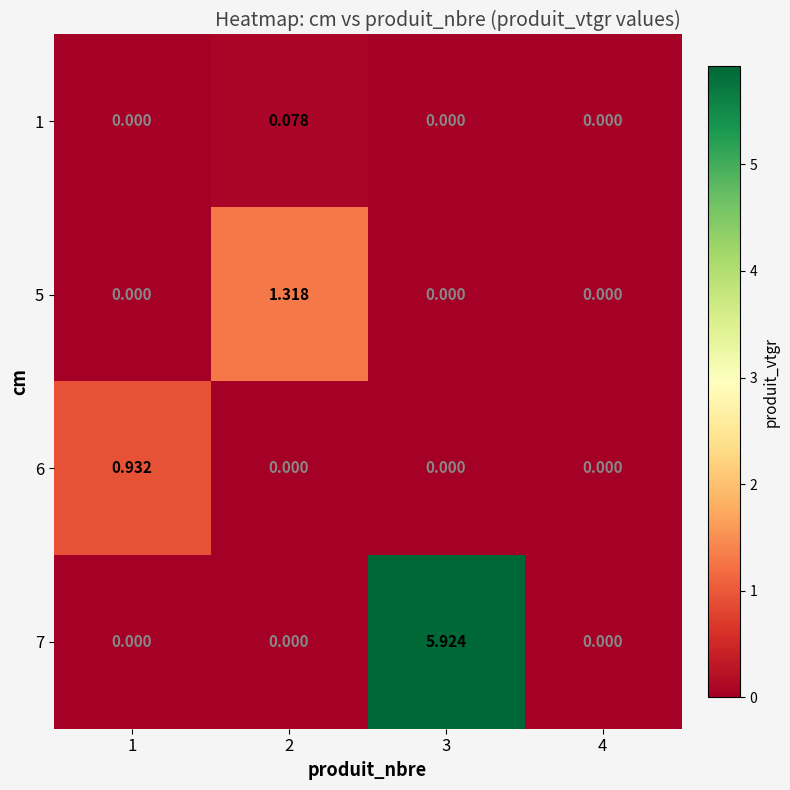

How many categories are shown in the chart?

4